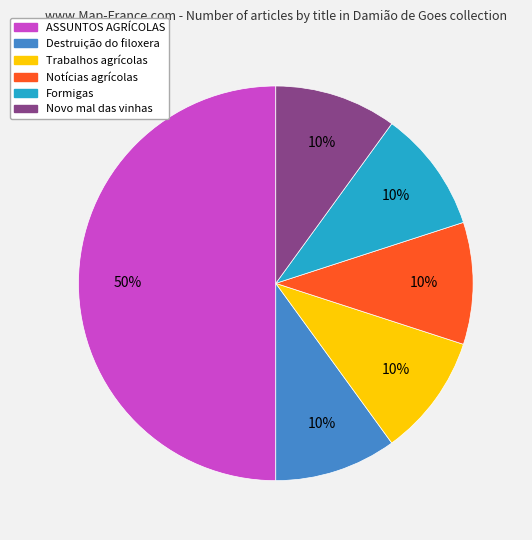

To the nearest percent, what is the combined percentage of Notícias agrícolas and ASSUNTOS AGRÍCOLAS?

60%